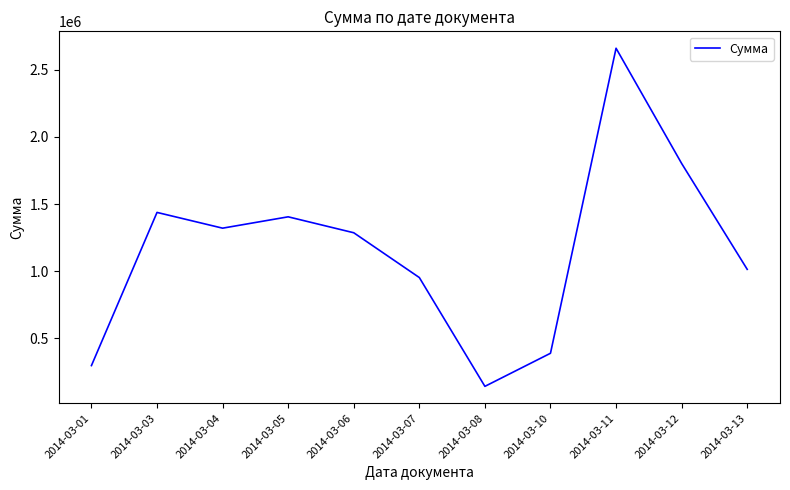

How many interior local valleys (lower than both neighbors) does the data have?

2